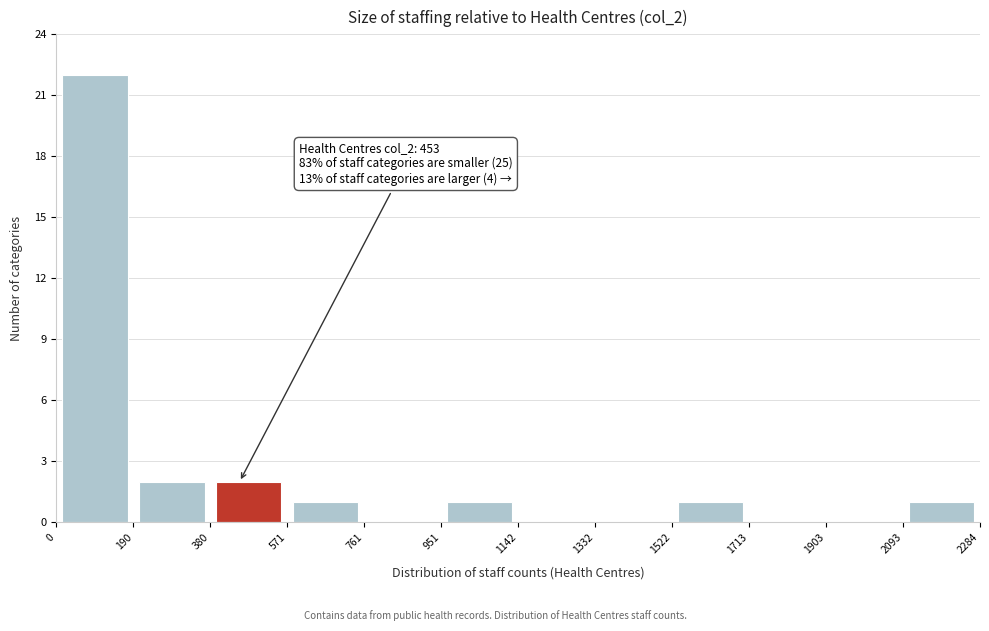

Over which range of the x-axis is the bar tallest?

0 to 190